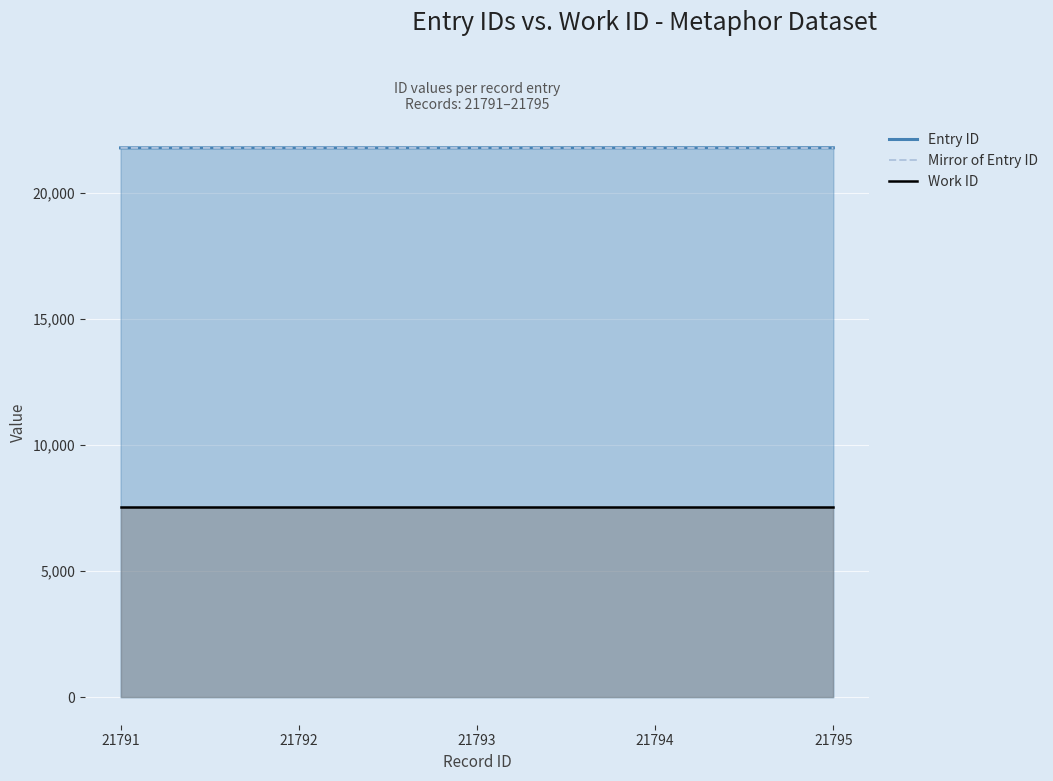

Which series changed the most between 21791 and 21793?

Entry ID